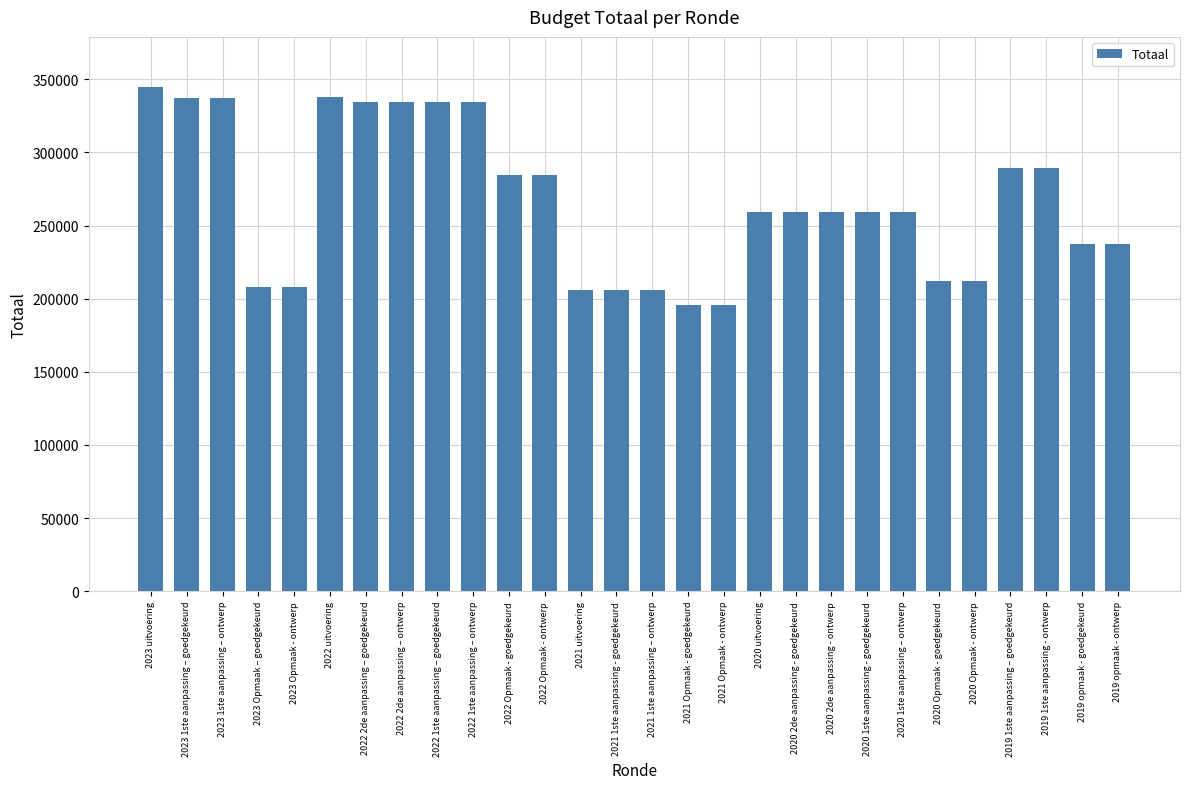

What is the value of the 8th bar from the left?

334337